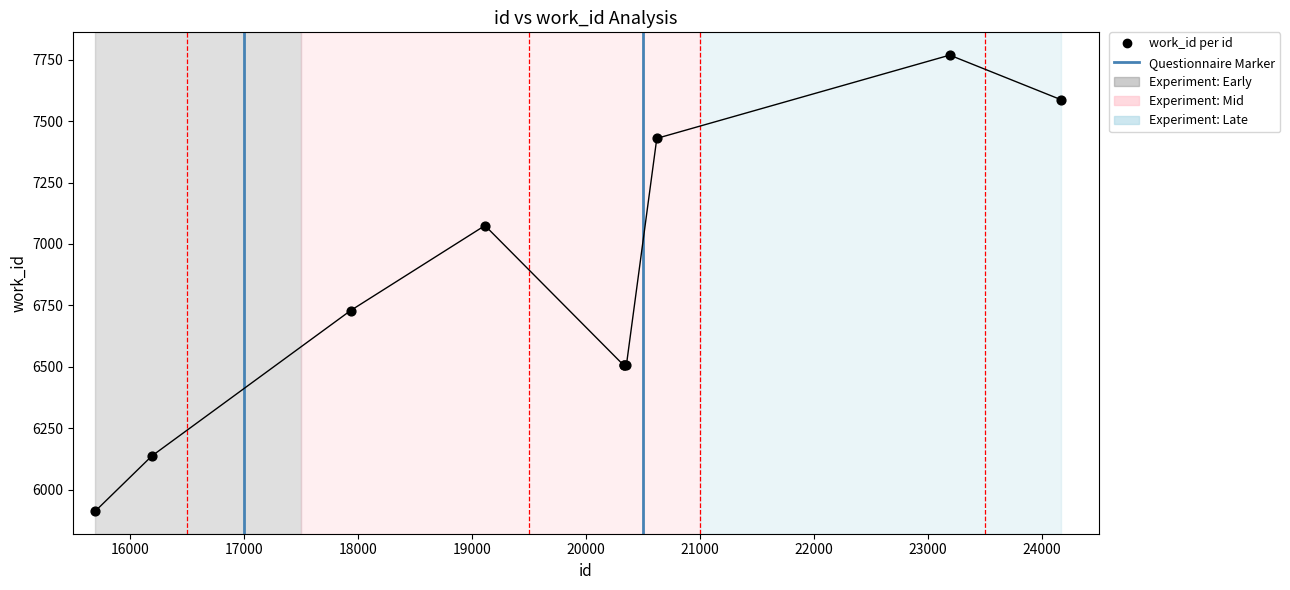

Approximately how many times larger is the value at 16190 compared to 20621?

0.8